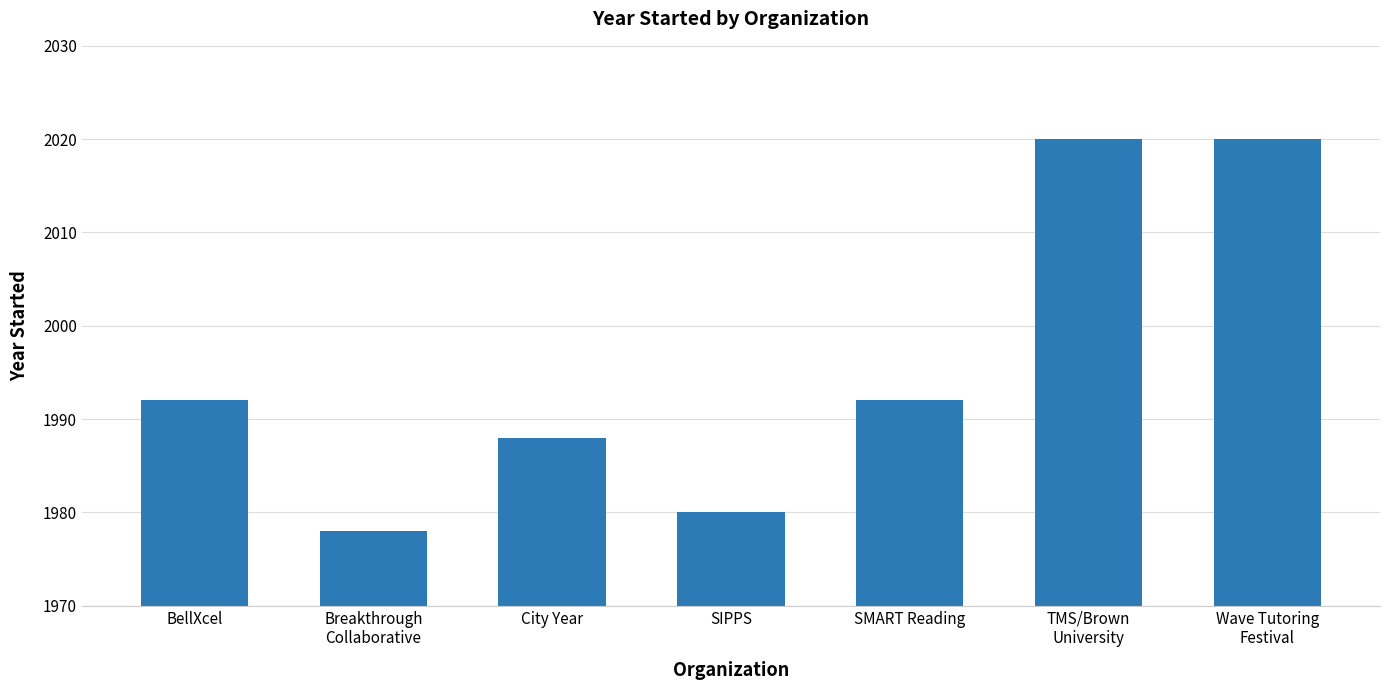

True or false: the data shows 2719 at Breakthrough
Collaborative.

False